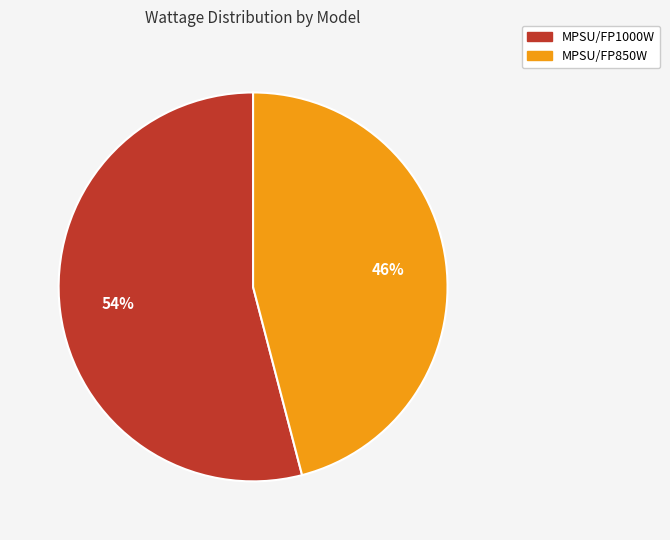

What is the majority slice?

MPSU/FP1000W